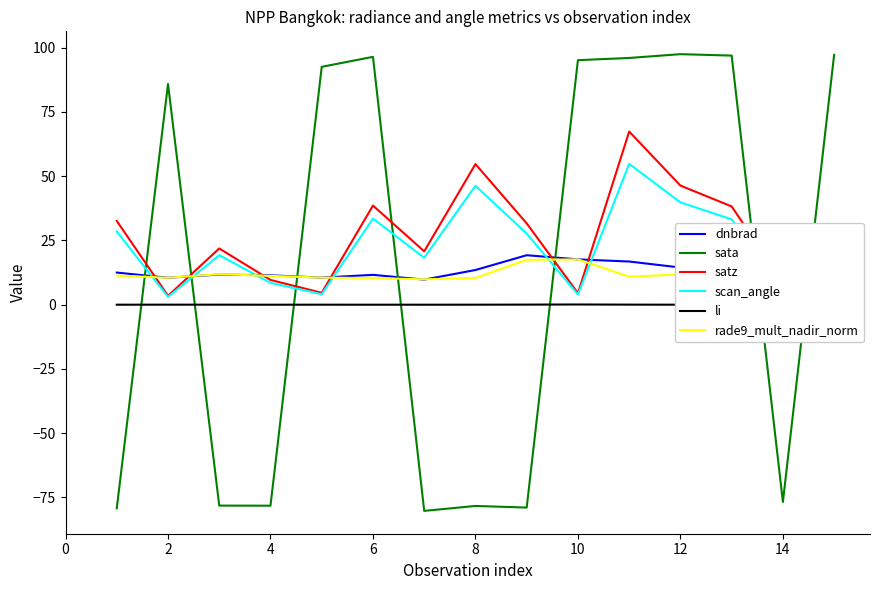

What is the value of the rade9_mult_nadir_norm point at the 1st from the left?

11.3